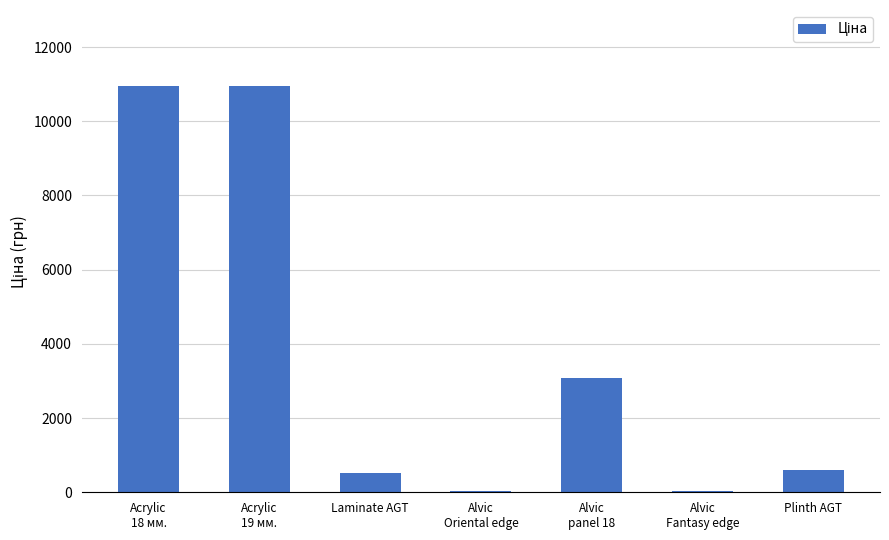

What is the maximum value shown in the chart?

10952.0